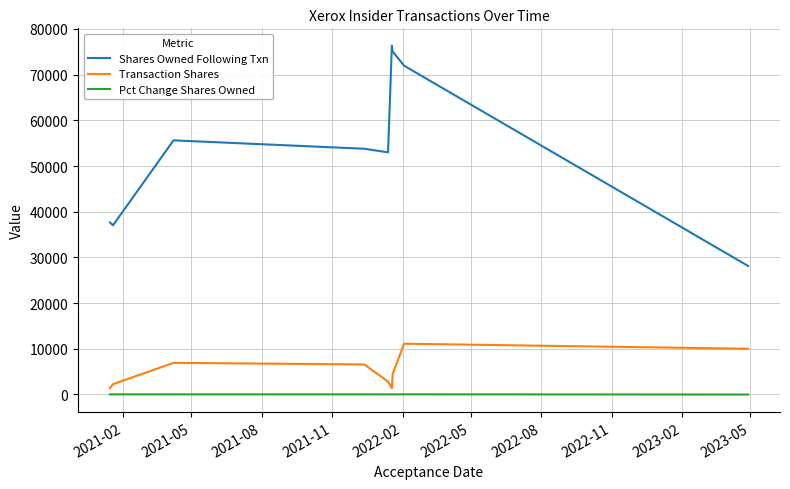

What is the difference between the second highest and second lowest values in the Pct Change Shares Owned series?

12